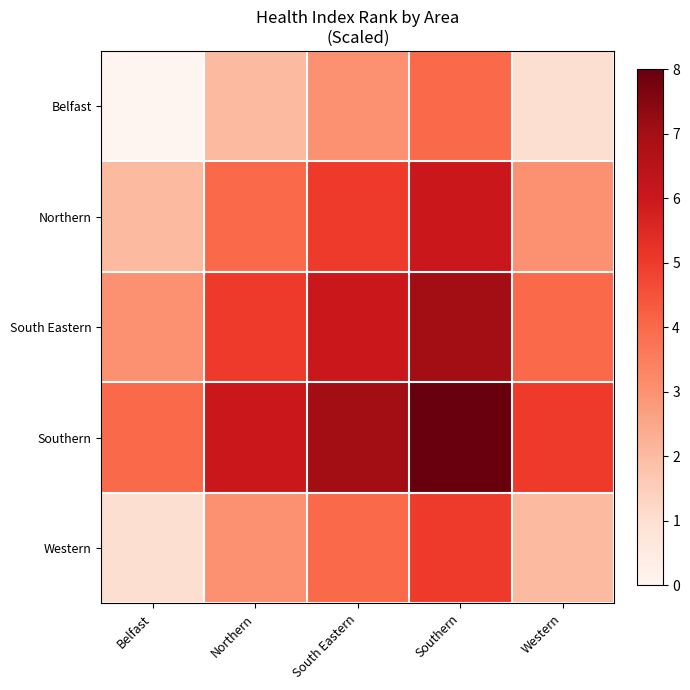

At which category does the chart reach its minimum across all series?

Belfast